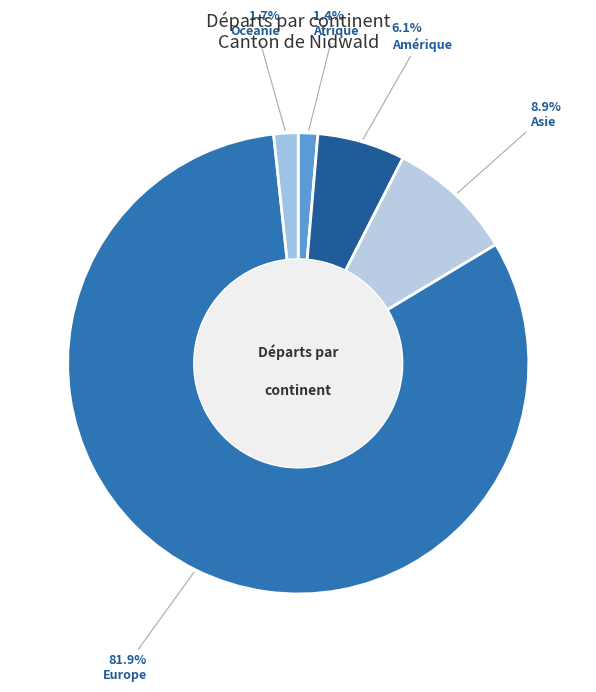

Does Asie represent more than half of the total?

No